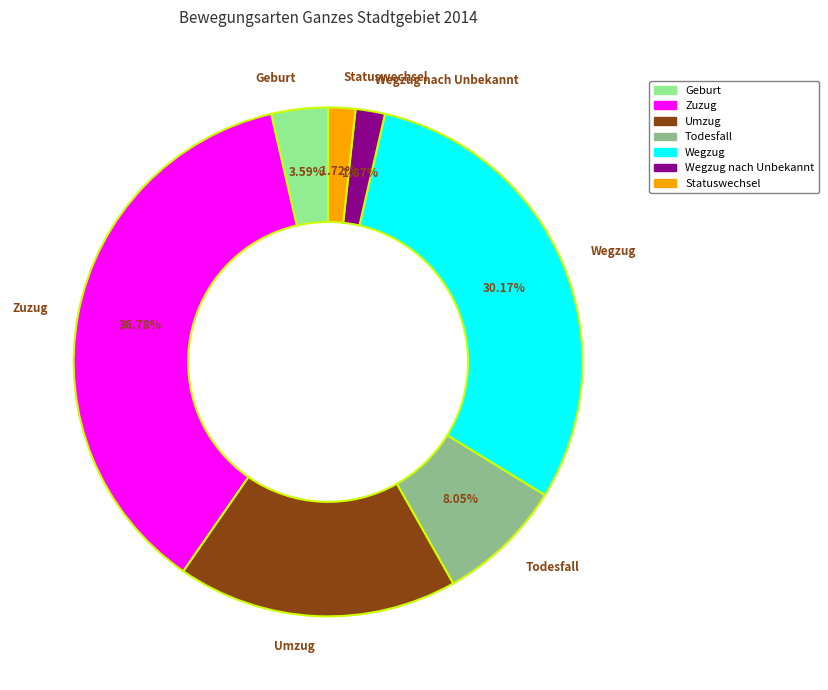

Is there a majority slice in this chart?

No